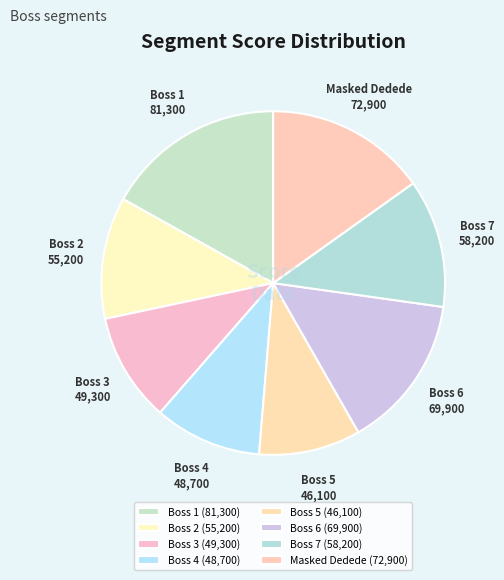

Does Boss 1 account for over 50% of the chart?

No